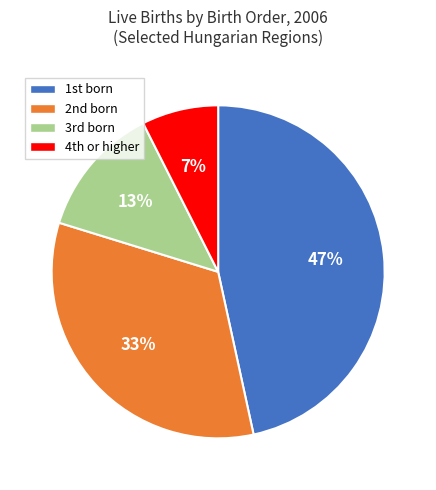

Does any single category account for the majority?

No